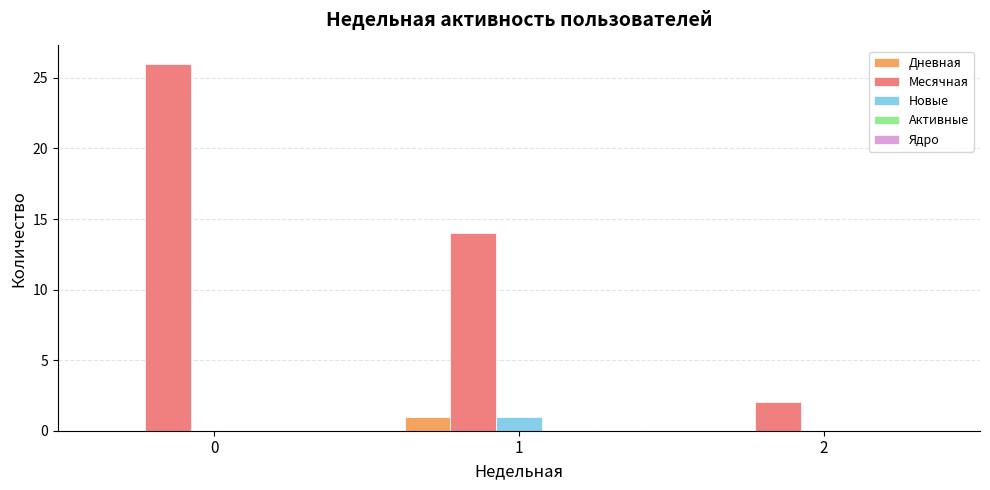

Which series changed the most between 1 and 2?

Месячная